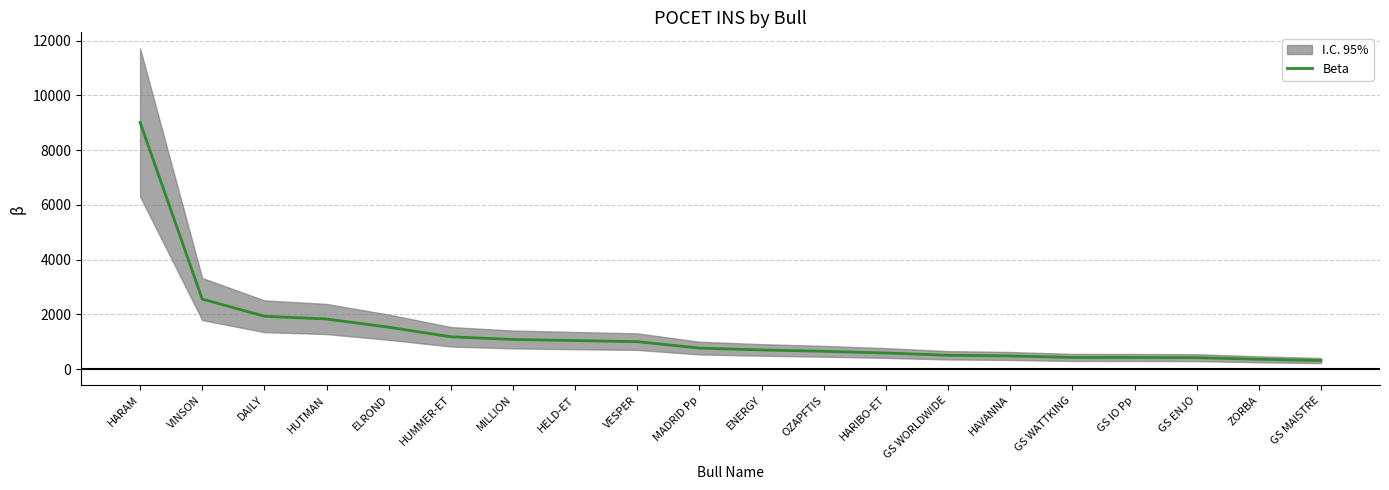

What is the approximate value at ZORBA, to the nearest 100?

400